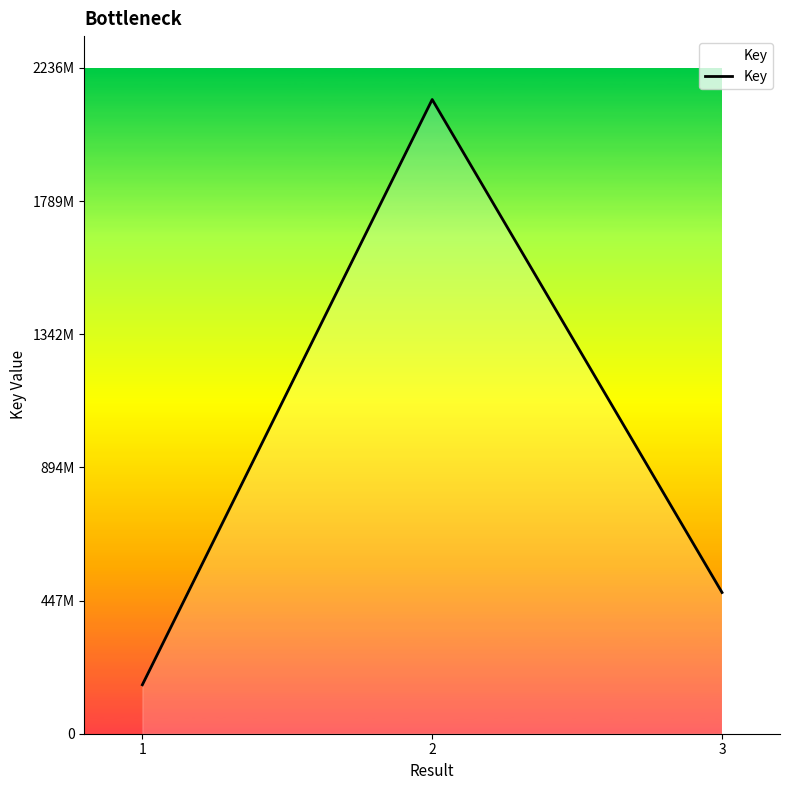

Is this an area chart (filled region under the line)?

No